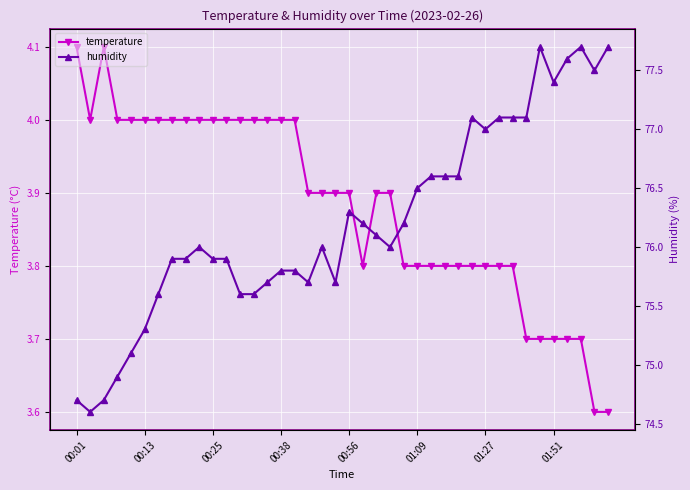

The value of humidity at 23 is 76.0. True or false?

True